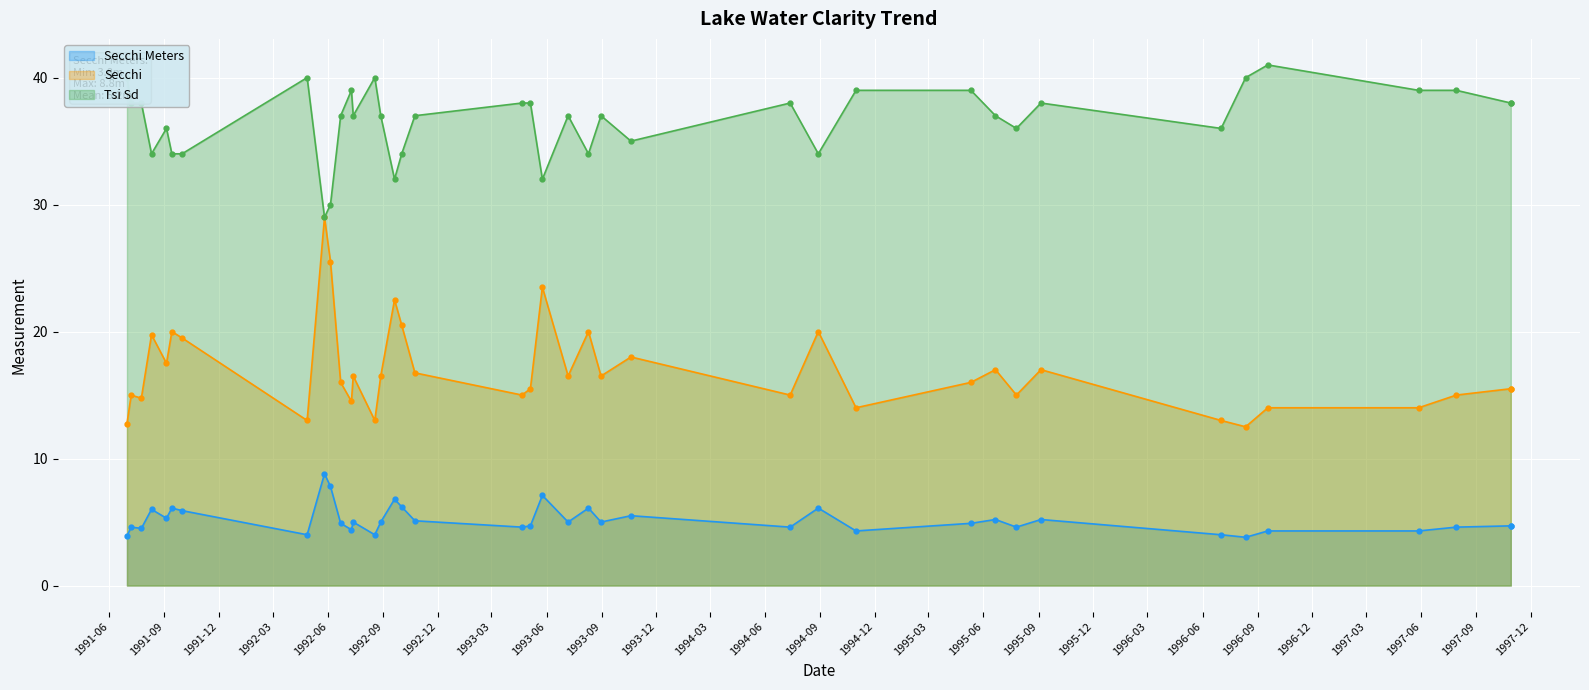

At how many categories does at least one series exceed 24?

39